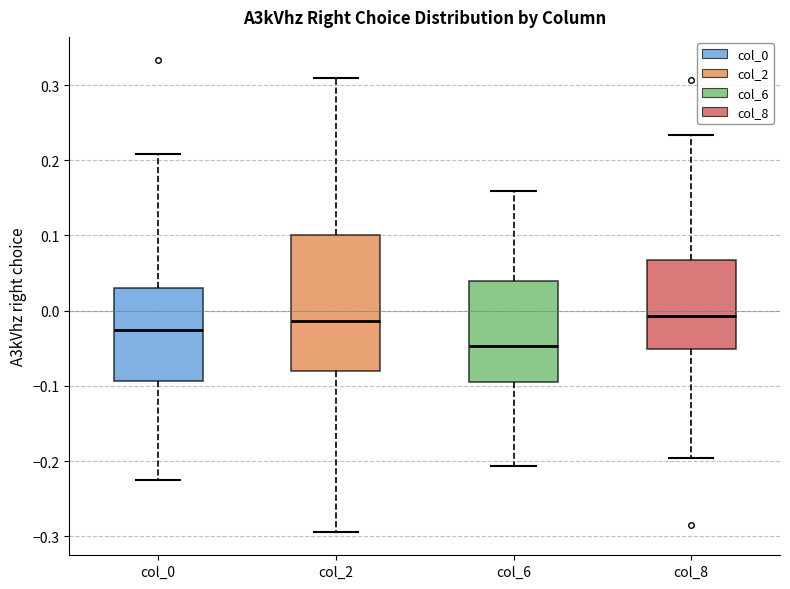

Which box is the tallest, from its lower edge to its upper edge?

col_2